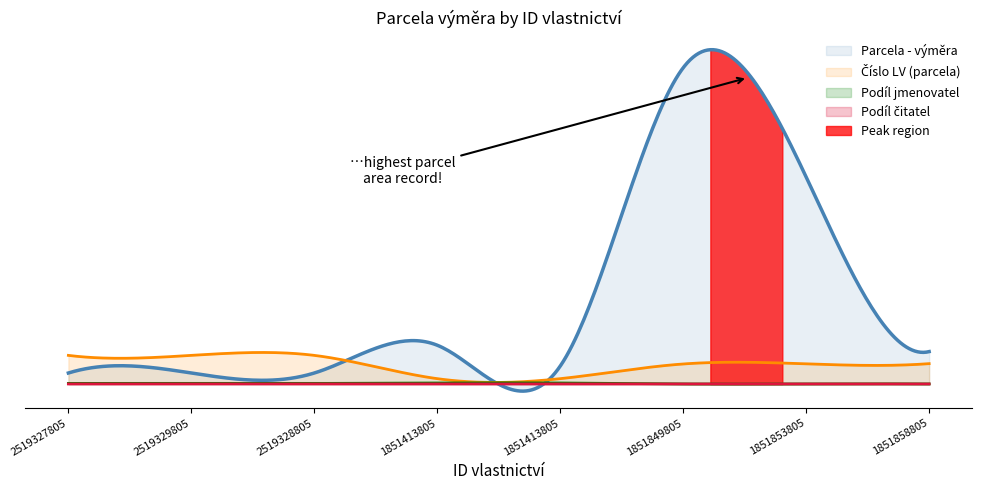

Is it true that Podíl jmenovatel equals 7 at 2519327805?

False